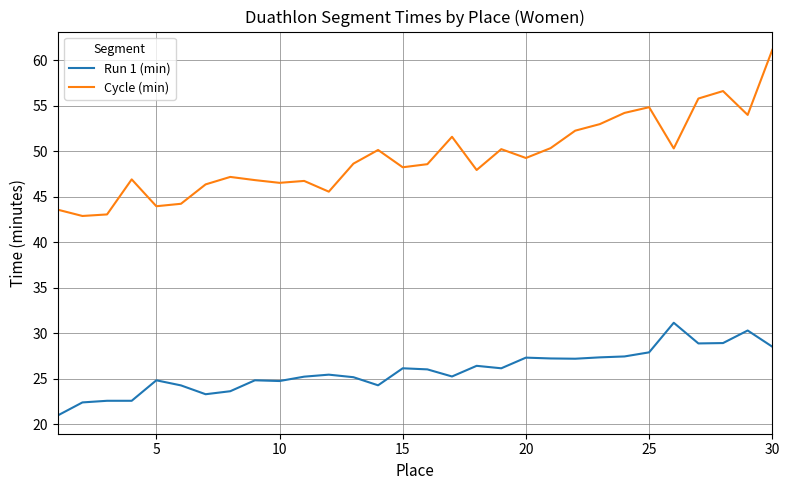

Rank the series by their maximum value, from lowest to highest.

Run 1 (min), Cycle (min)